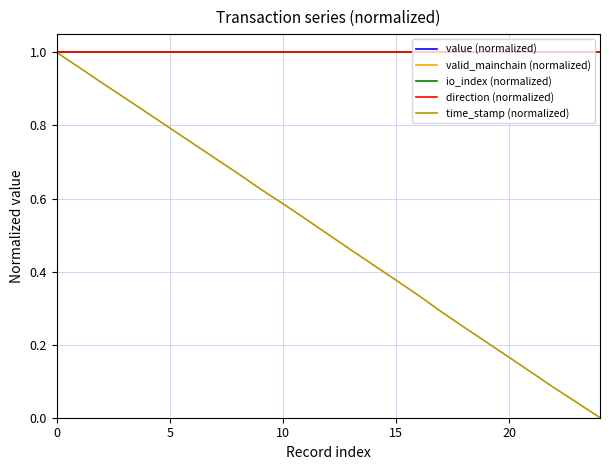

Does the chart have visible grid lines?

Yes